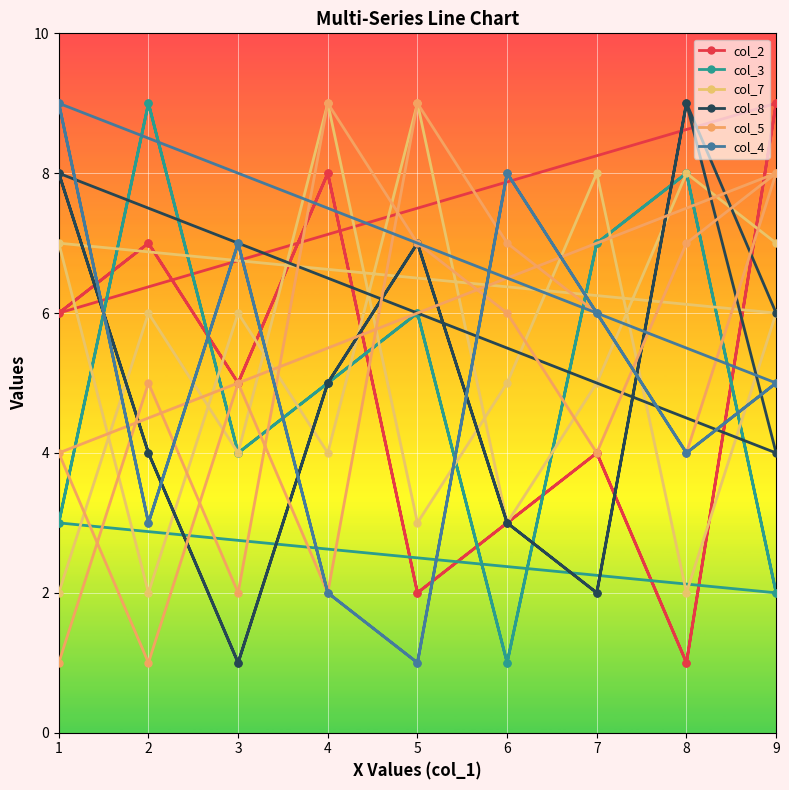

At which category is the sum across all series the highest?

4